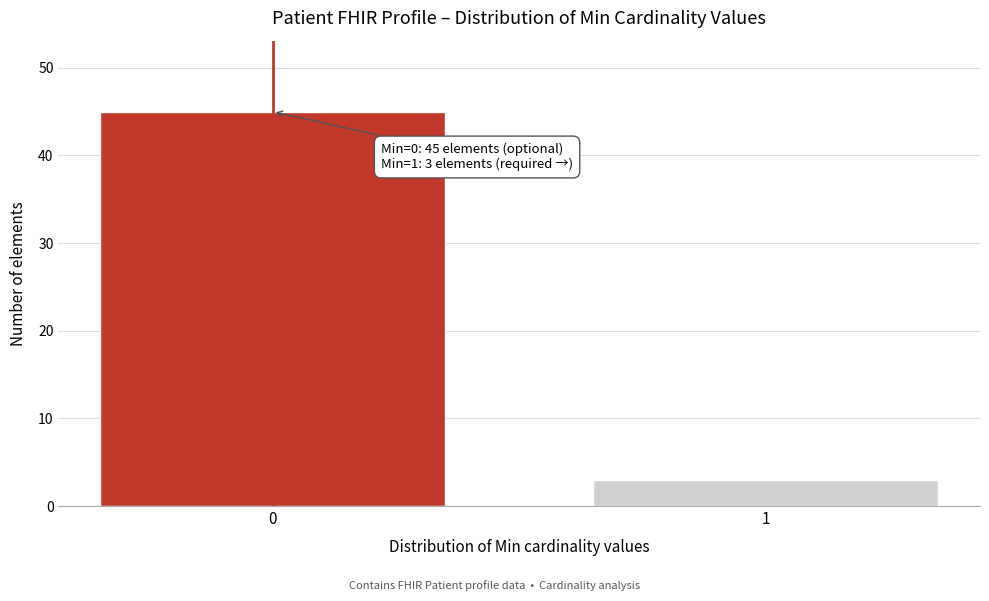

Reading right to left, transcribe all the data shown in this chart.

1=3	0=45